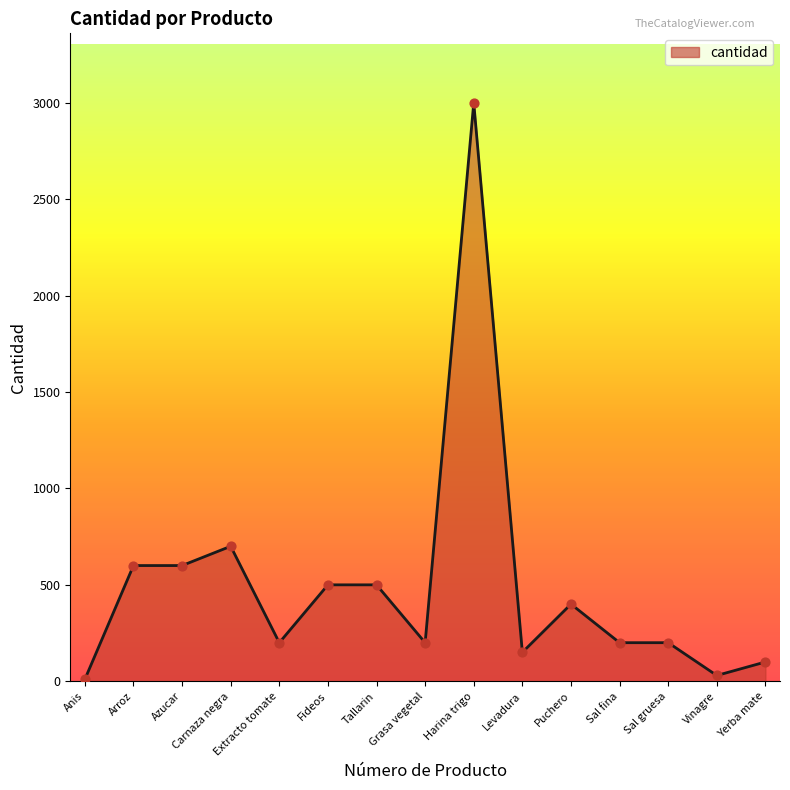

Which has a higher value, Carnaza negra or Vinagre?

Carnaza negra